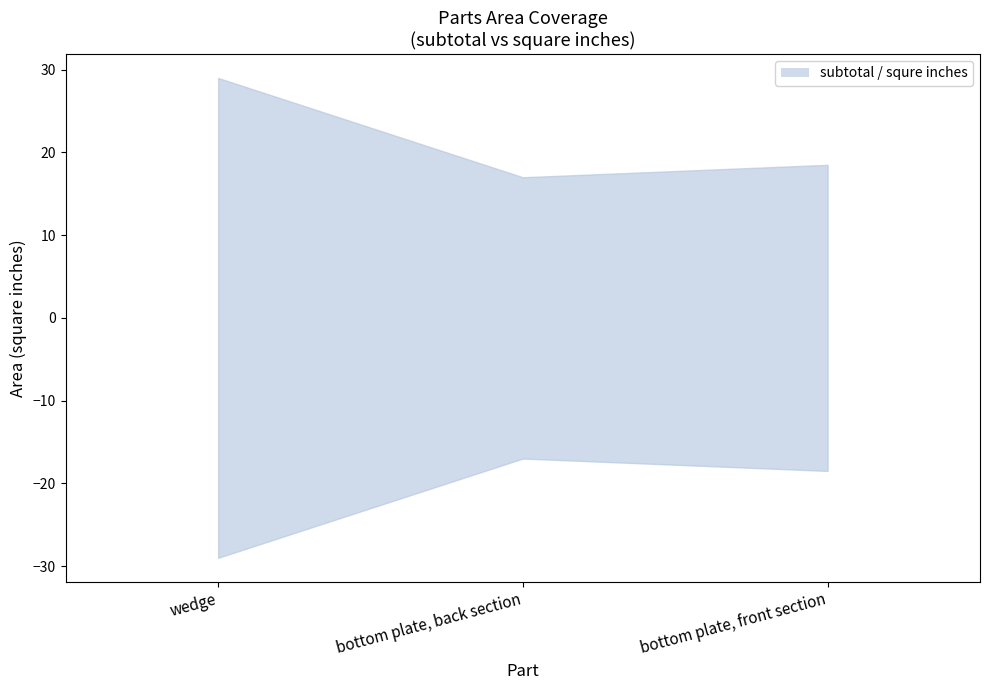

How many lines are shown in the chart?

2